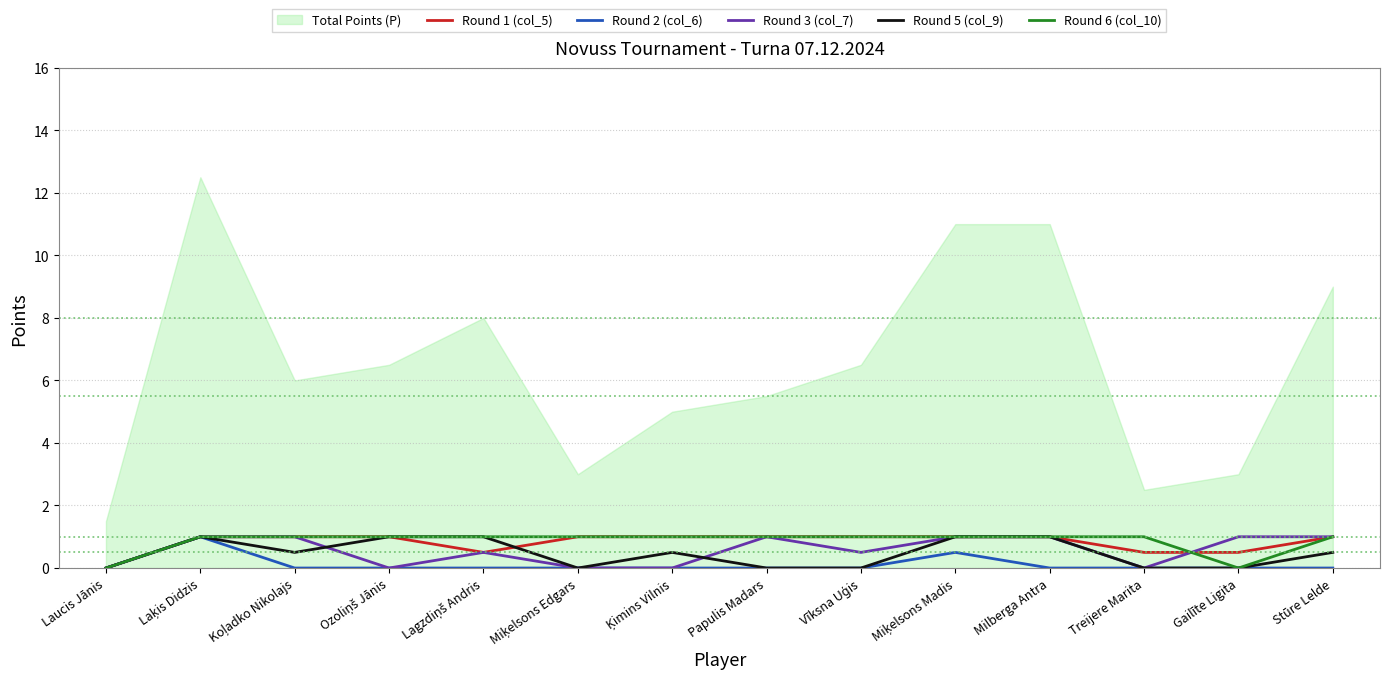

True or false: Round 3 (col_7) and Round 2 (col_6) cross at least once.

False